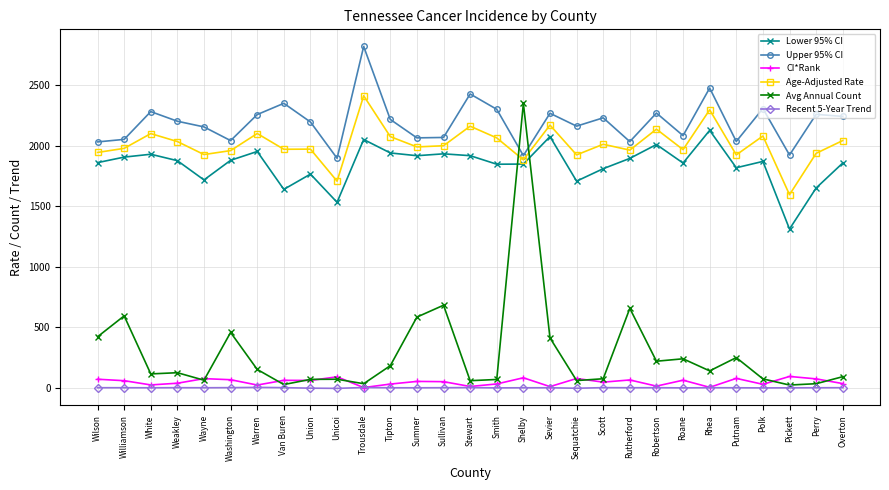

True or false: Avg Annual Count has more than 0 points higher than both neighbors.

True